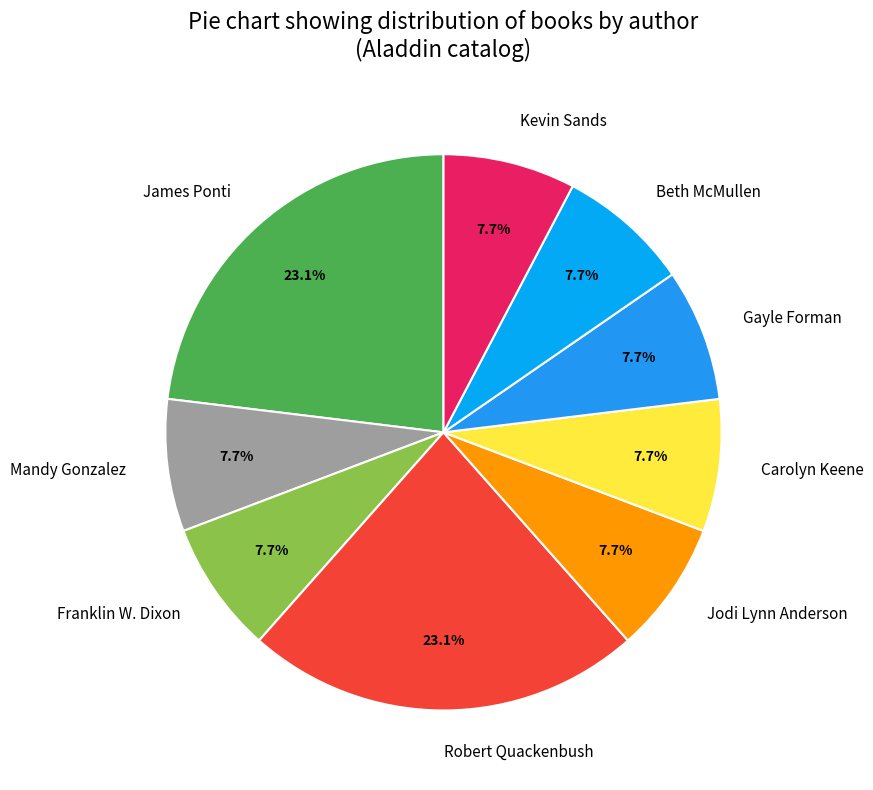

Is there a majority slice in this chart?

No